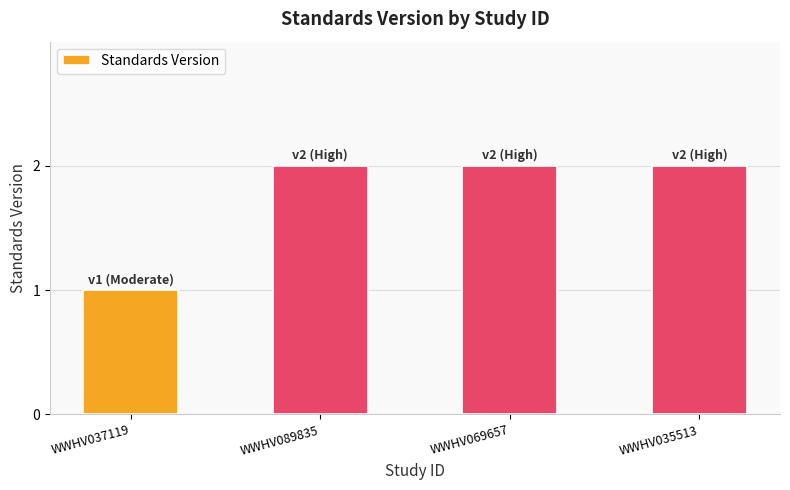

What is the sum of all values?

7